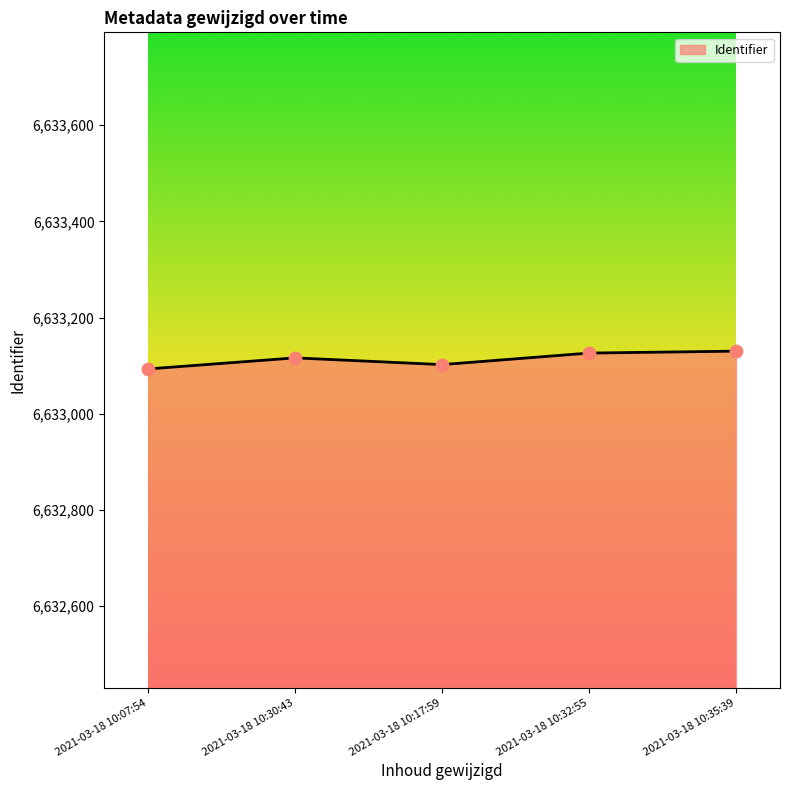

Which has a higher value, 2021-03-18 10:17:59 or 2021-03-18 10:35:39?

2021-03-18 10:35:39